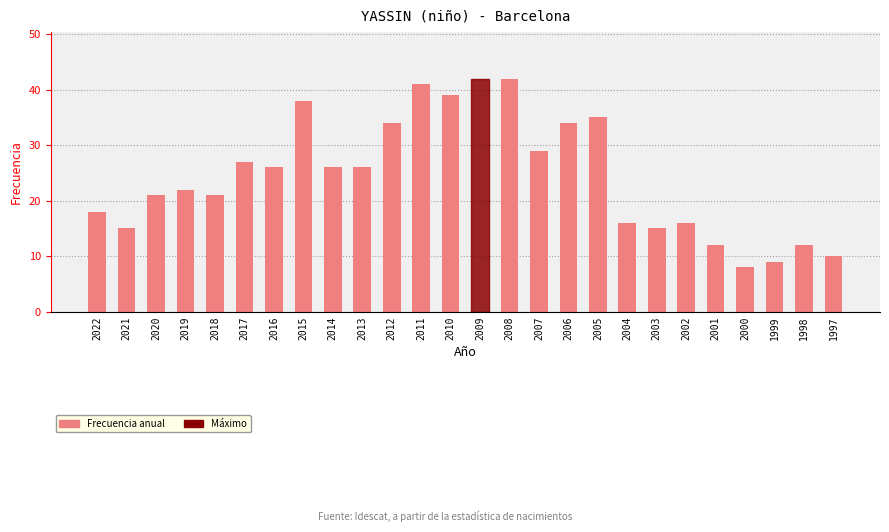

Is it true that the value at 2000 is 8?

True